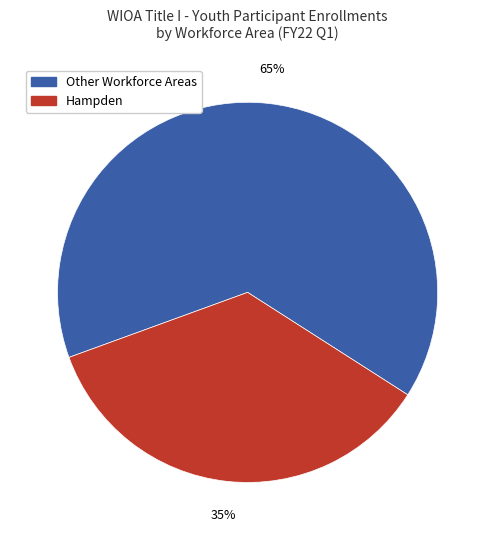

Does any single category account for the majority?

Yes